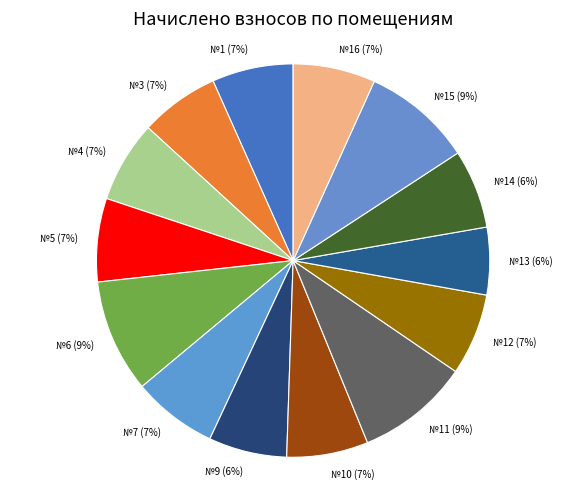

To the nearest percent, what percentage of the pie is №15?

9%